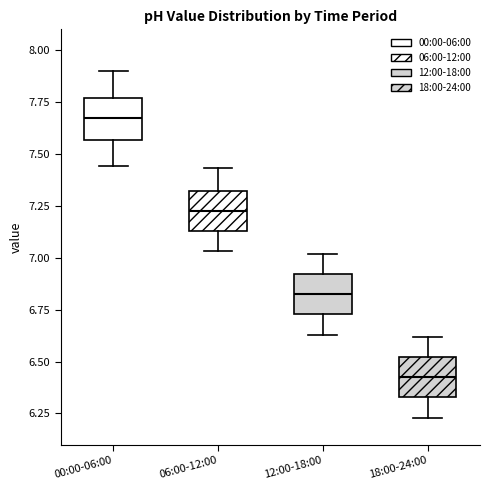

Reading left to right, transcribe this box plot: for each box, give where its median line is, the range the box spans, and where its two whiskers end, as read against the y-axis. The values are not printed on the chart, so give them approximately, as read against the axis.

00:00-06:00: median 7.70, box 7.55 to 7.75, whiskers 7.45 to 7.90
06:00-12:00: median 7.25, box 7.15 to 7.30, whiskers 7.05 to 7.45
12:00-18:00: median 6.85, box 6.75 to 6.90, whiskers 6.65 to 7.00
18:00-24:00: median 6.45, box 6.35 to 6.50, whiskers 6.25 to 6.60